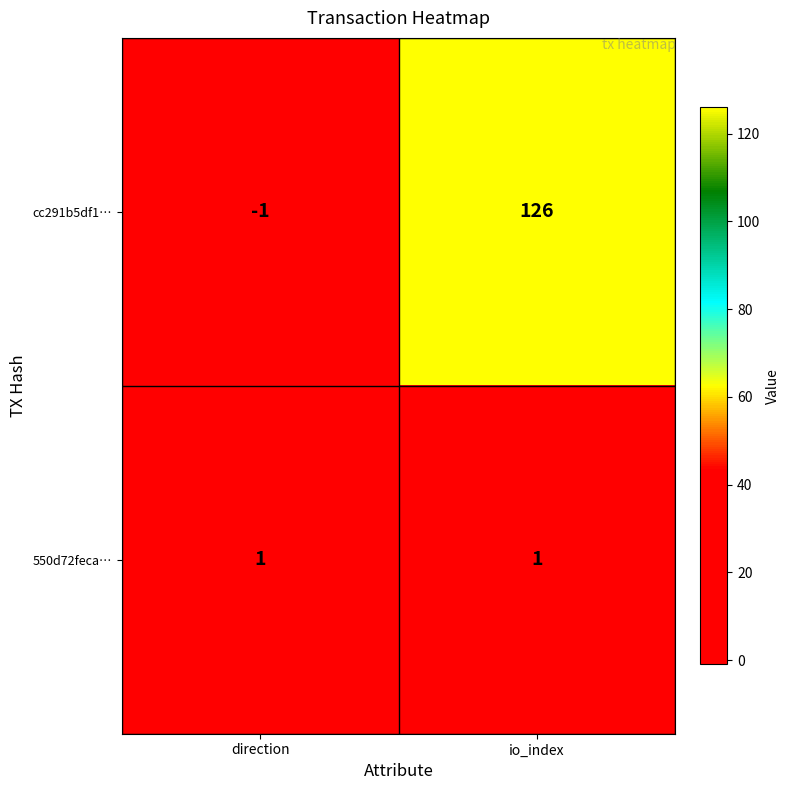

Which category has the lowest value across all series?

direction